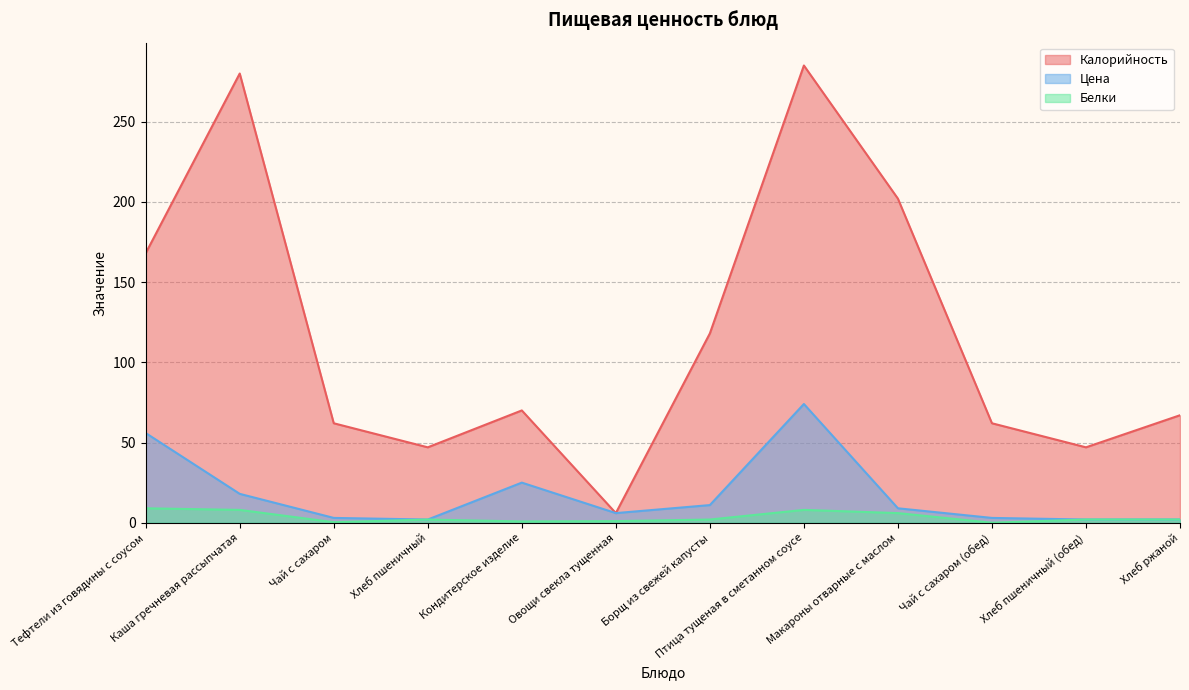

Reading left to right, what are all the values shown in this chart?

Калорийность: Тефтели из говядины с соусом=168.0	Каша гречневая рассыпчатая=280.0	Чай с сахаром=62.0	Хлеб пшеничный=47.0	Кондитерское изделие=70.0	Овощи свекла тущенная=6.0	Борщ из свежей капусты=118.0	Птица тущеная в сметанном соусе=285.0	Макароны отварные с маслом=202.0	Чай с сахаром (обед)=62.0	Хлеб пшеничный (обед)=47.0	Хлеб ржаной=67.0
Цена: Тефтели из говядины с соусом=55.9	Каша гречневая рассыпчатая=18.0	Чай с сахаром=3.0	Хлеб пшеничный=2.0	Кондитерское изделие=25.0	Овощи свекла тущенная=6.0	Борщ из свежей капусты=11.0	Птица тущеная в сметанном соусе=74.0	Макароны отварные с маслом=9.0	Чай с сахаром (обед)=3.0	Хлеб пшеничный (обед)=2.0	Хлеб ржаной=2.0
Белки: Тефтели из говядины с соусом=9.0	Каша гречневая рассыпчатая=8.0	Чай с сахаром=0.3	Хлеб пшеничный=2.0	Кондитерское изделие=0.8	Овощи свекла тущенная=1.0	Борщ из свежей капусты=2.0	Птица тущеная в сметанном соусе=8.0	Макароны отварные с маслом=6.0	Чай с сахаром (обед)=0.0	Хлеб пшеничный (обед)=2.0	Хлеб ржаной=2.0